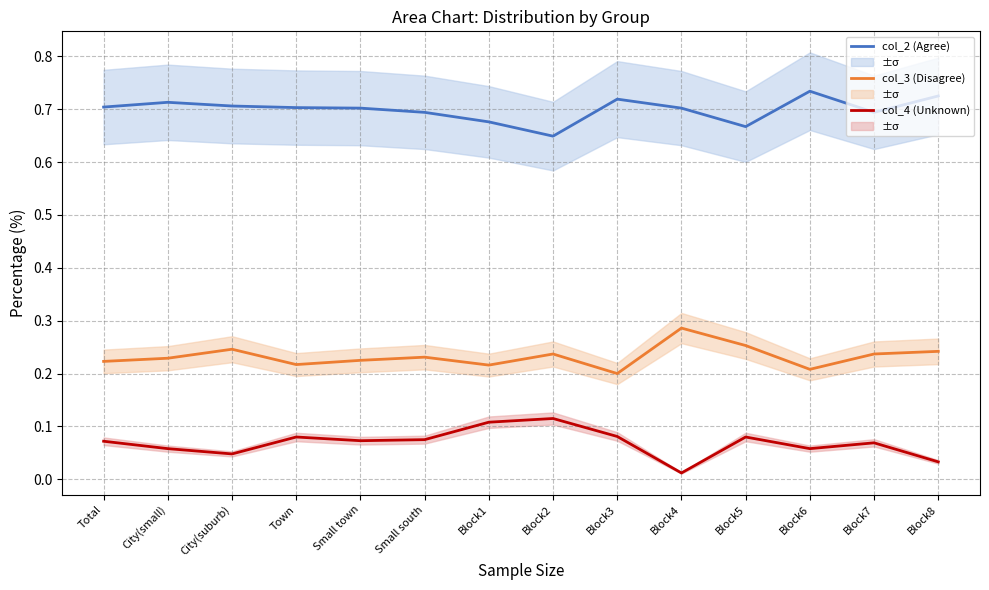

What is the average value of the col_3 (Disagree) series?

0.2